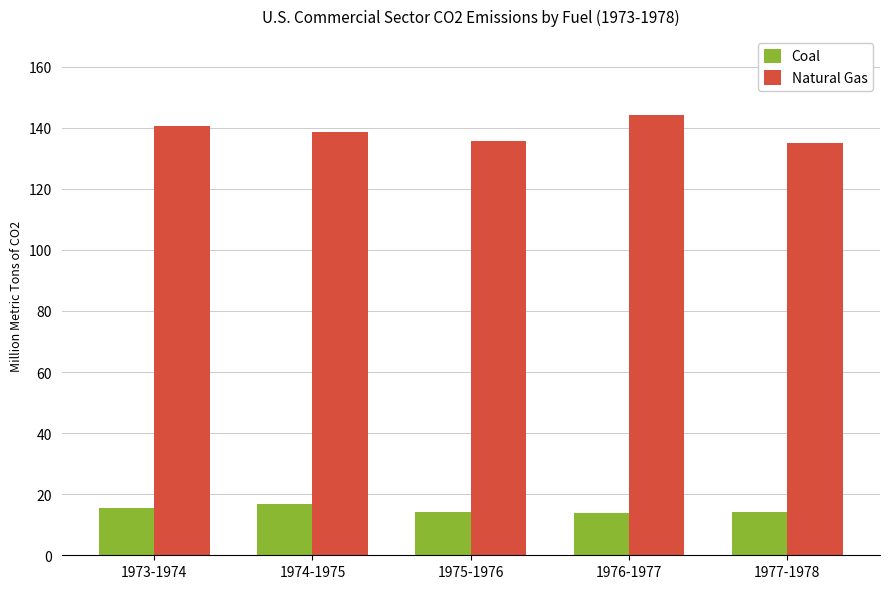

What is the difference between the highest and lowest values at 1977-1978?

120.9